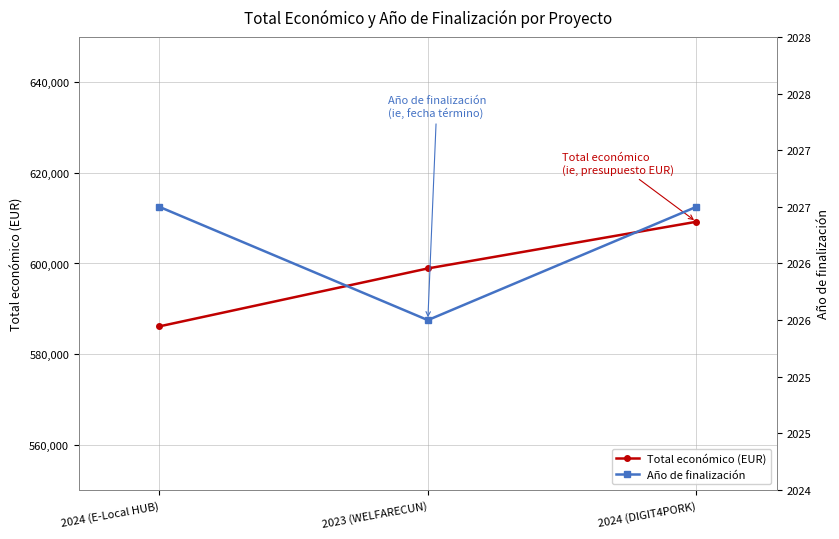

Which label corresponds to the largest value in the chart?

2024 (DIGIT4PORK)